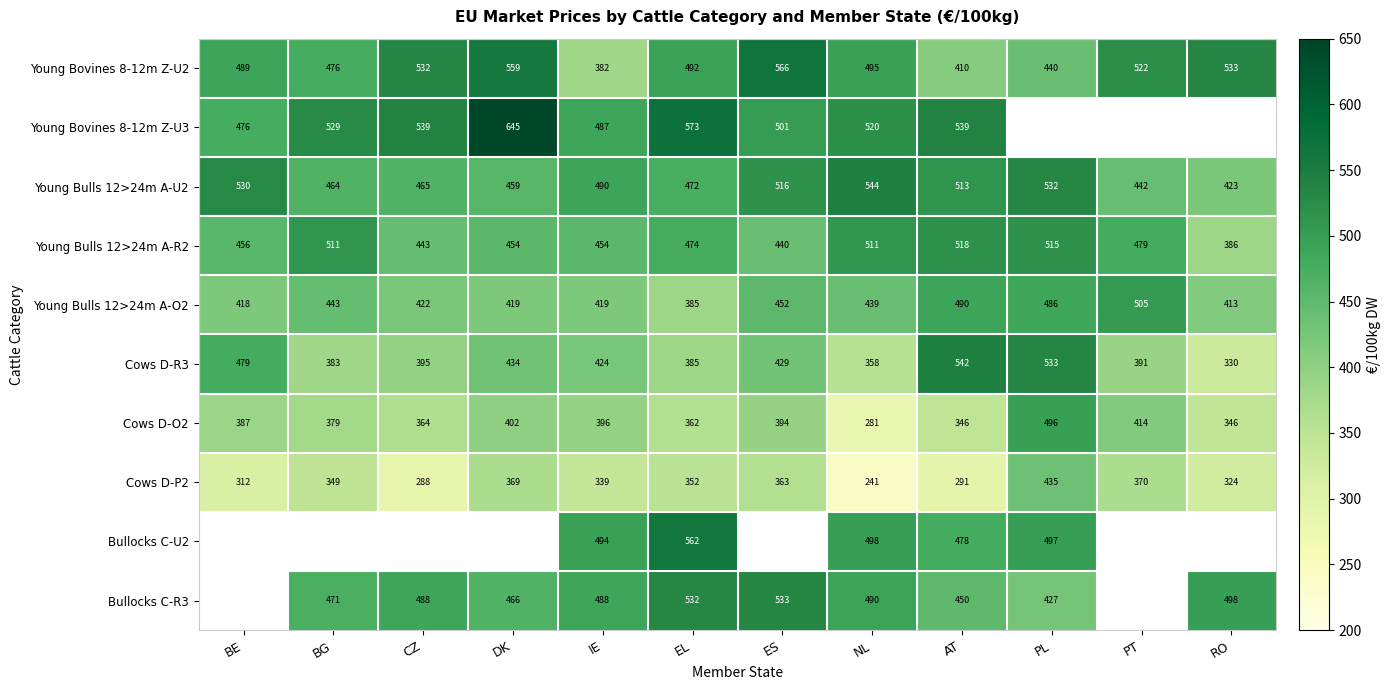

Between PL and DK, which is larger?

DK